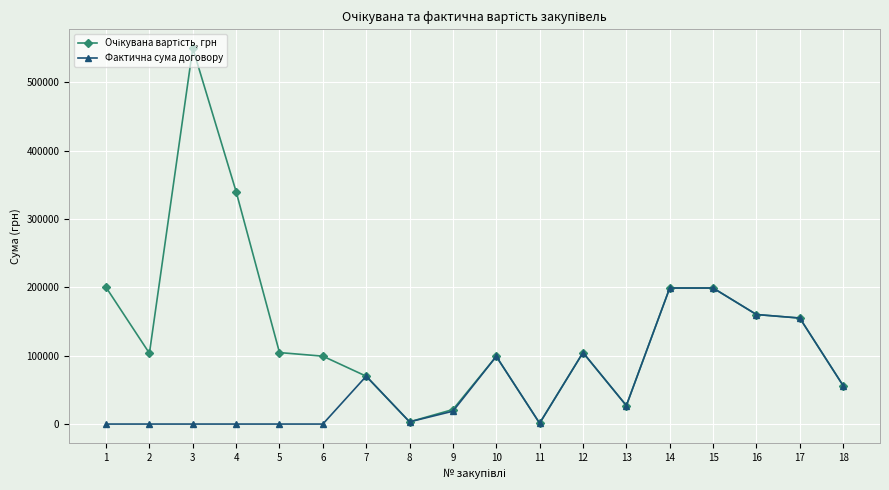

What is the greatest value displayed?

550000.0